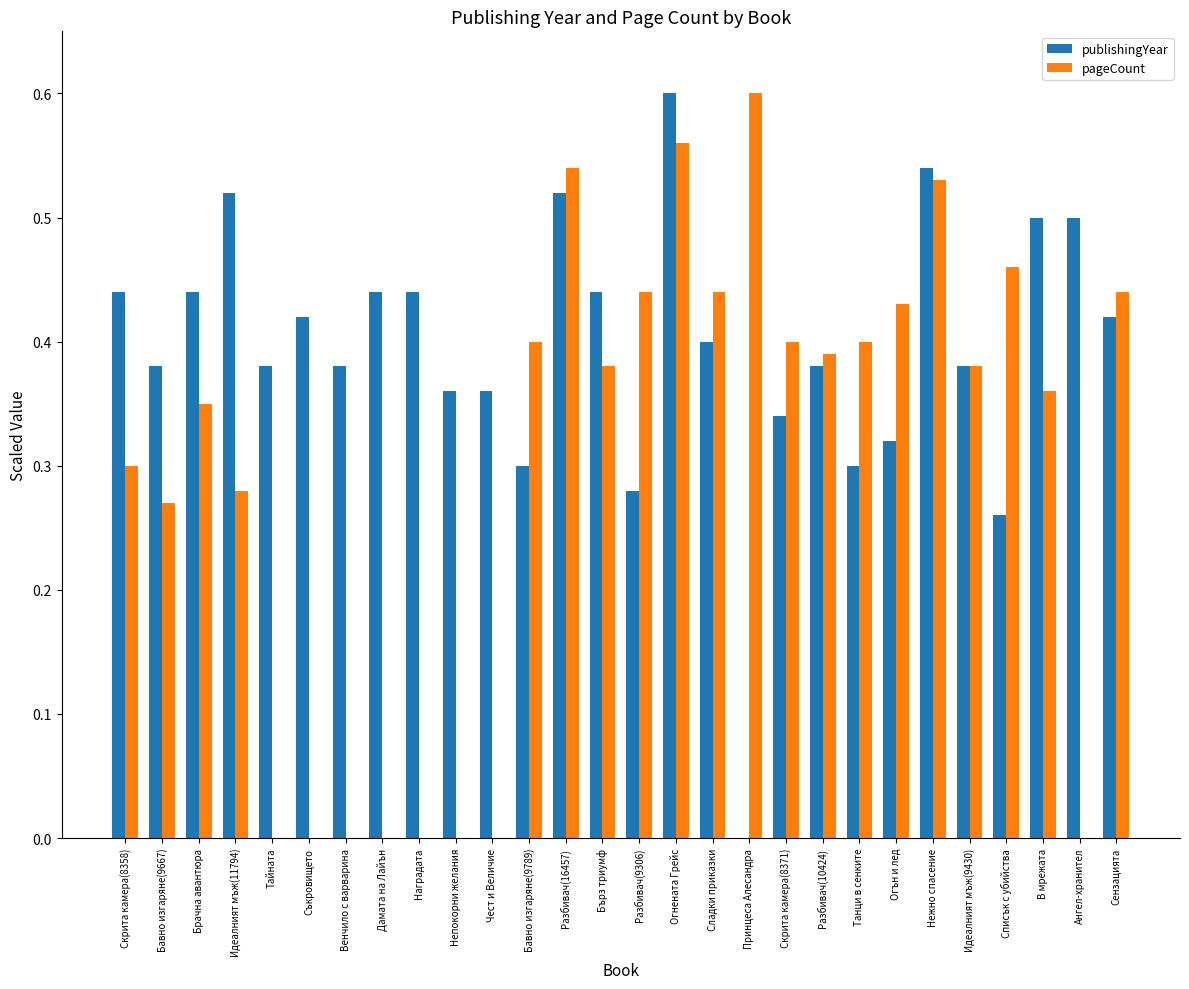

Which series has the largest total across all categories?

publishingYear